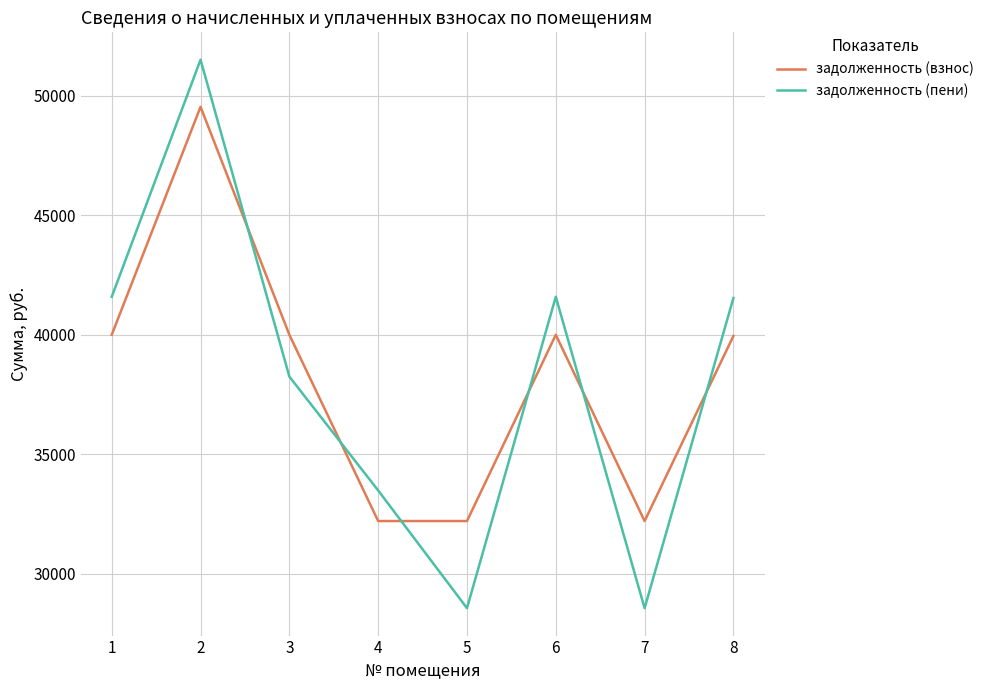

What is the spread (max minus min) of values at 8?

1588.3